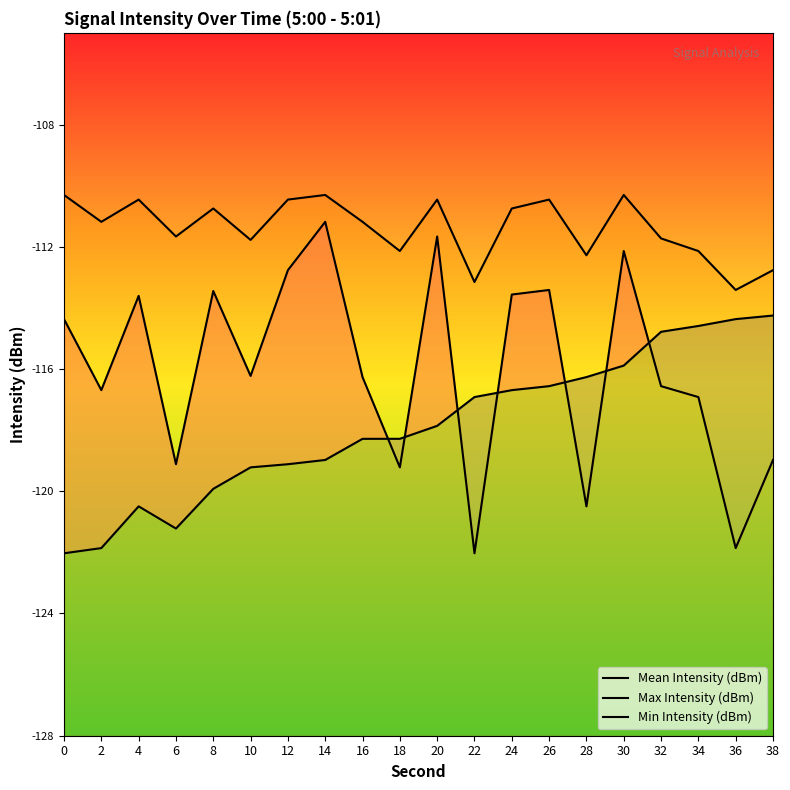

How many lines are shown in the chart?

3